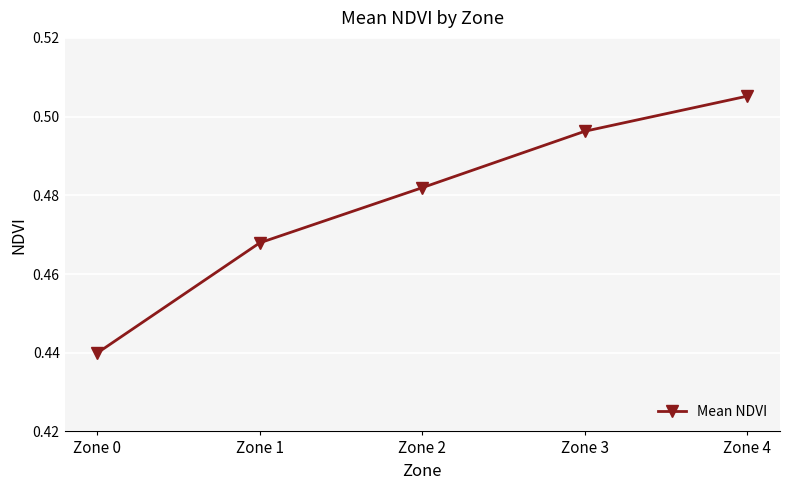

Is it true that the value at Zone 3 is 0.9?

False